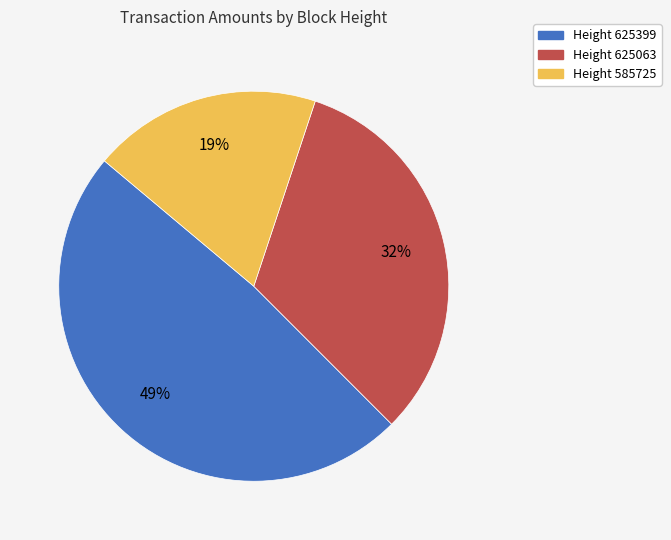

Which category has the smallest portion of the pie?

Height 585725